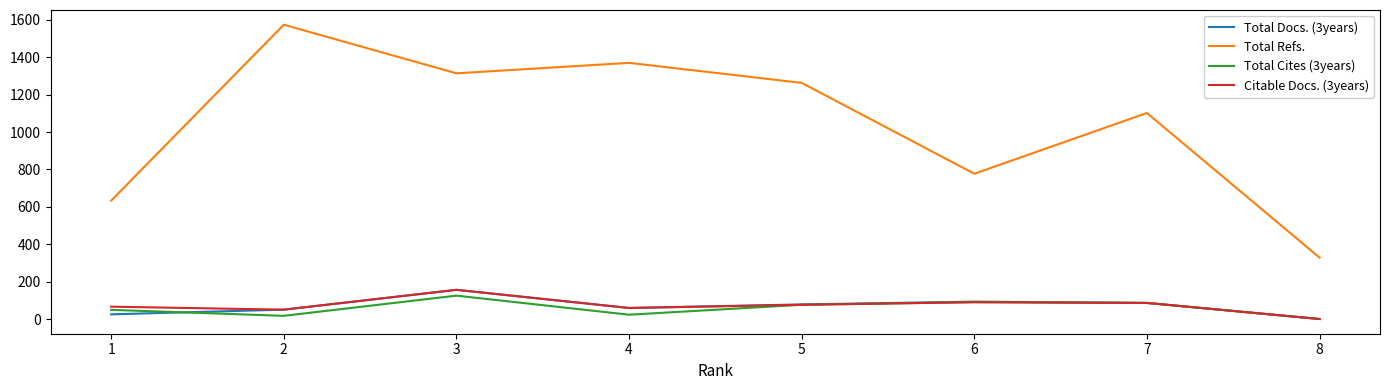

Which series has the largest range (max minus min)?

Total Refs.